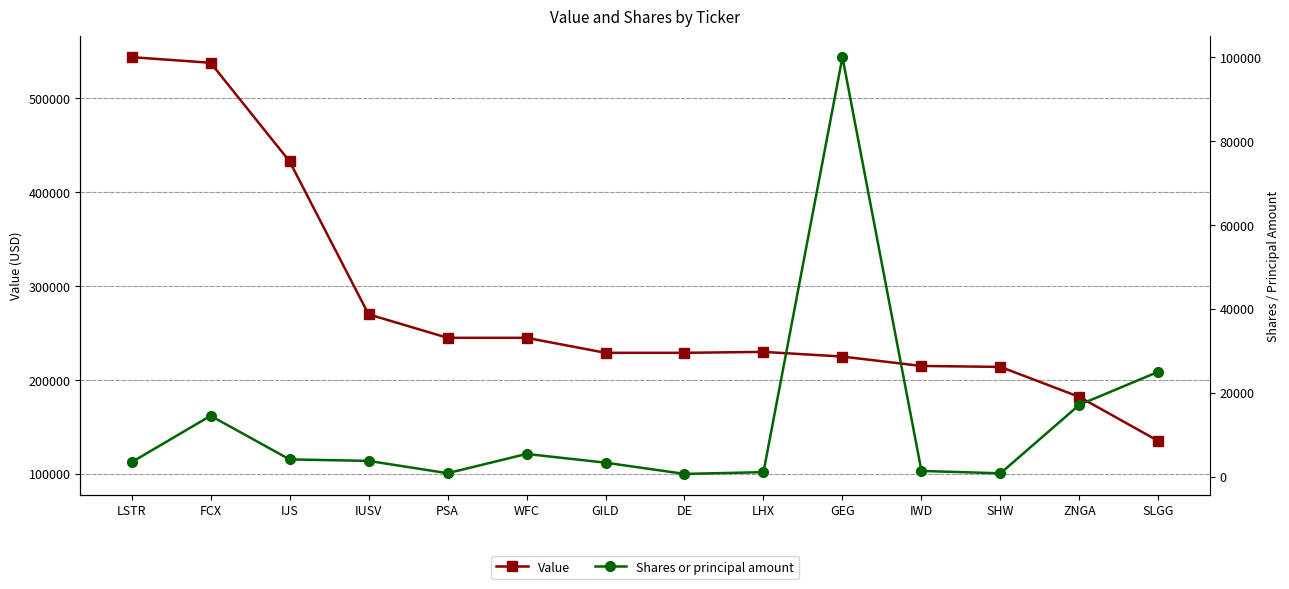

Which label corresponds to the smallest value in the chart?

DE